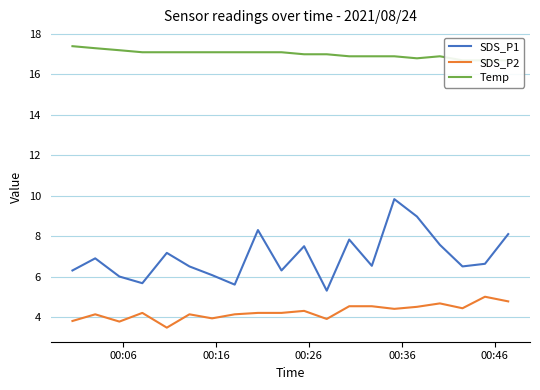

What is the smallest value displayed?

3.5